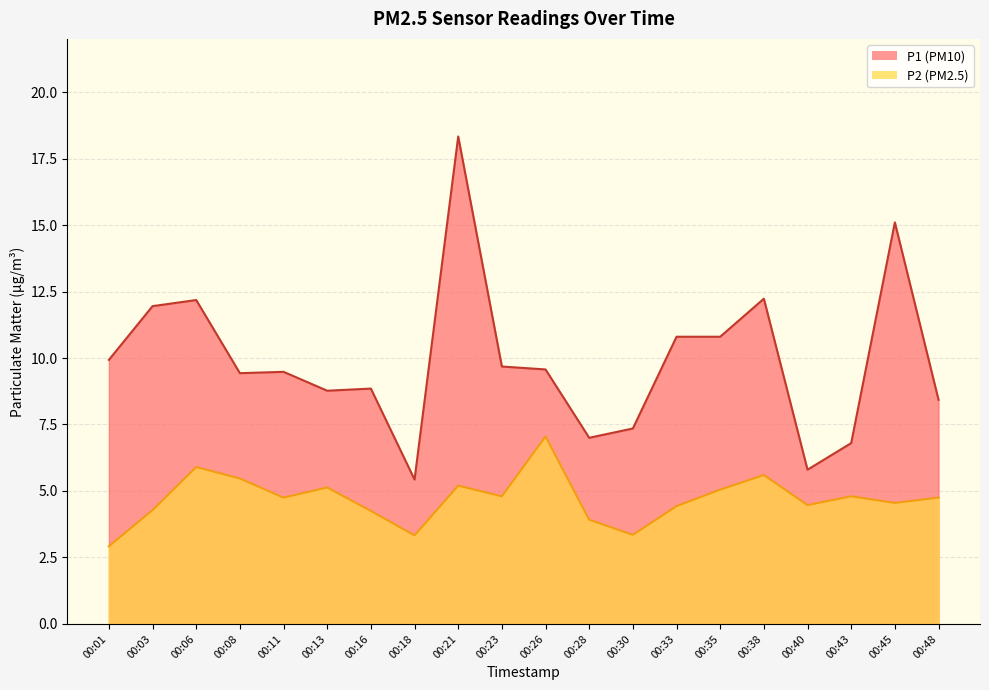

Rank the series by their maximum value, from lowest to highest.

P2, P1